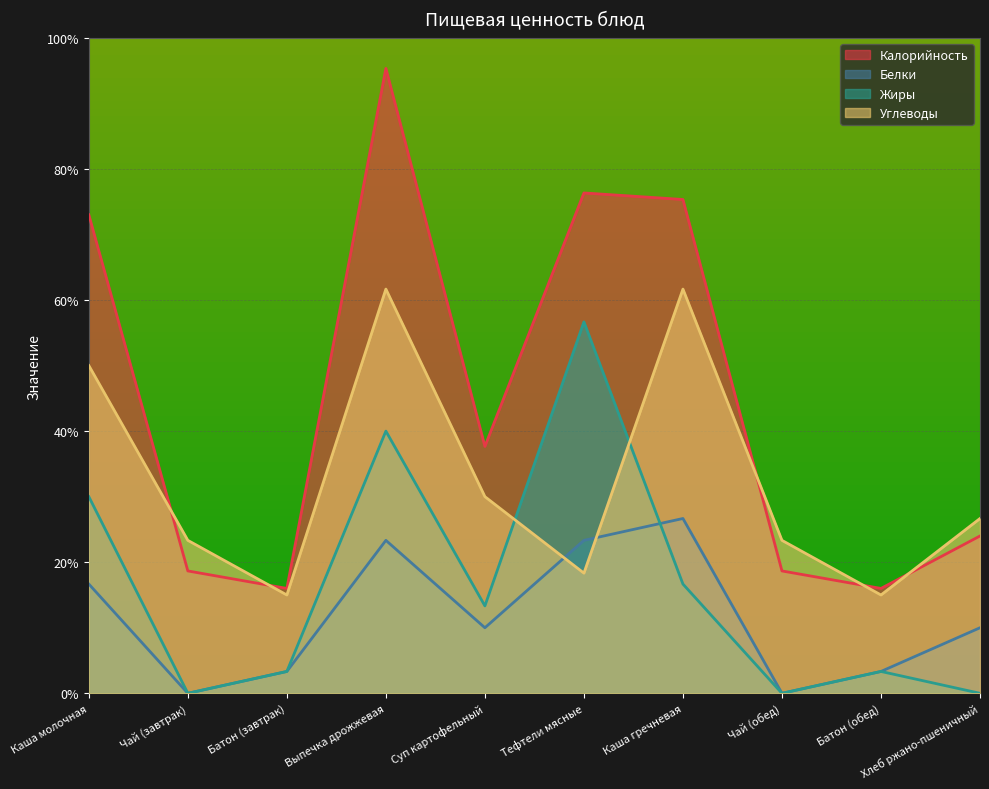

What is the difference between the maximum and minimum values in the Белки series?

26.7